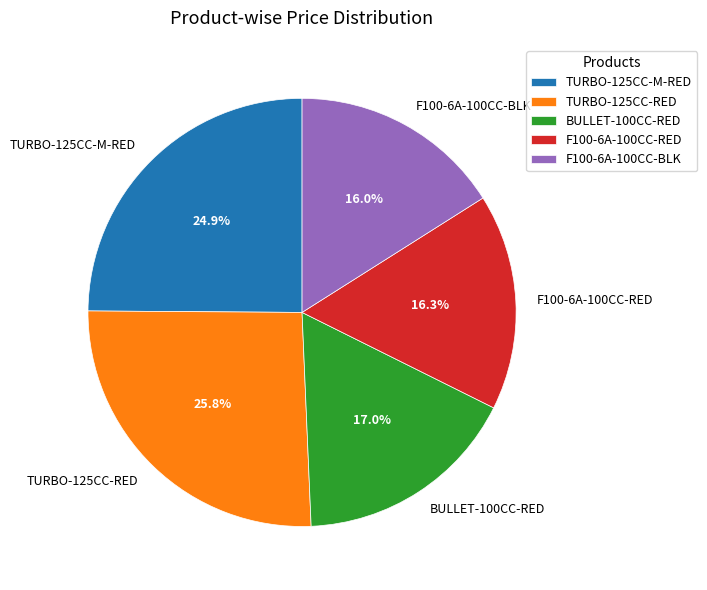

Is the sum of BULLET-100CC-RED and TURBO-125CC-RED greater than half?

No